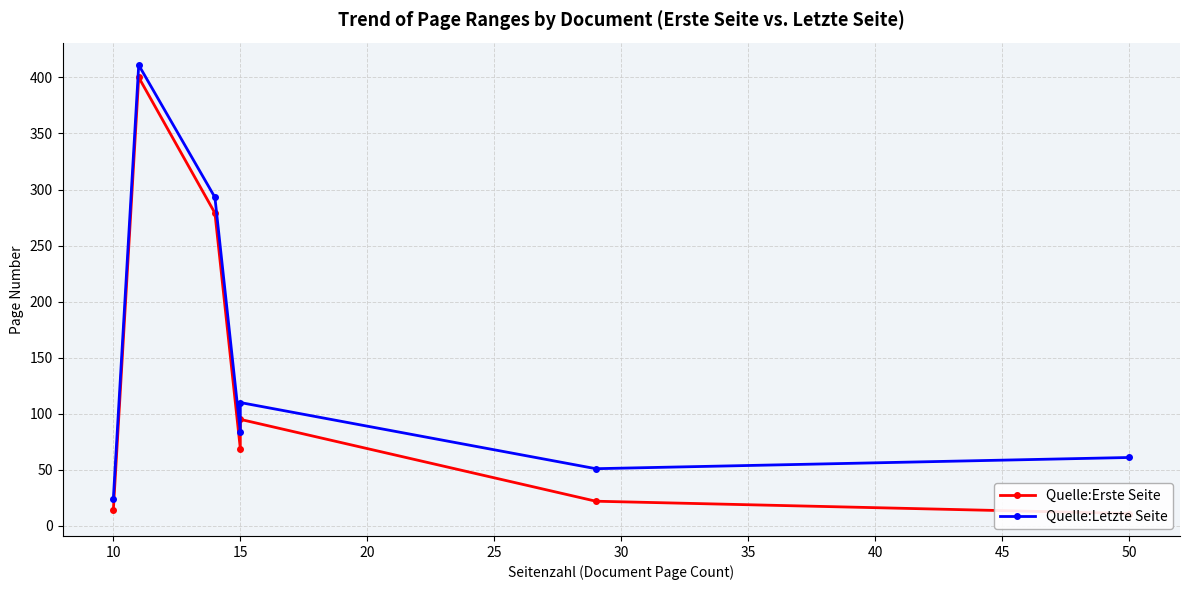

What are all the series names shown in the legend?

Quelle:Erste Seite, Quelle:Letzte Seite